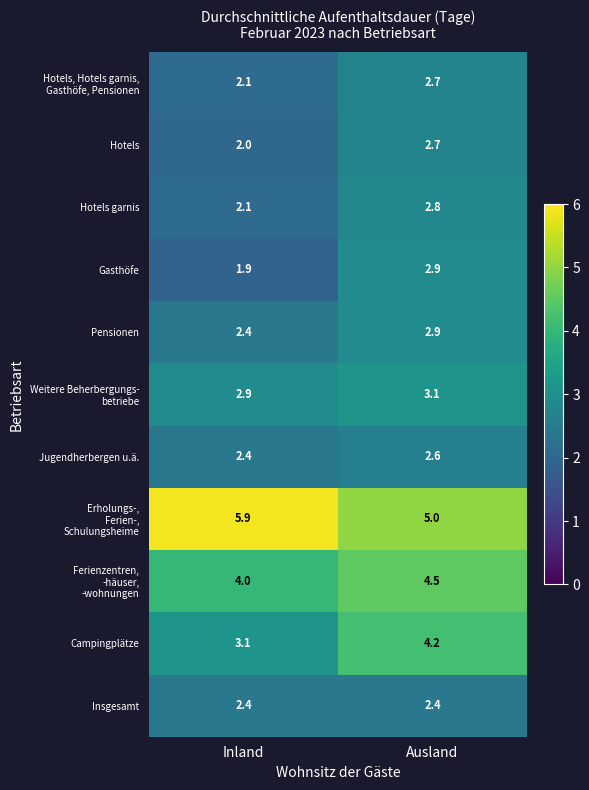

What is the highest value of the Campingplätze series?

4.2